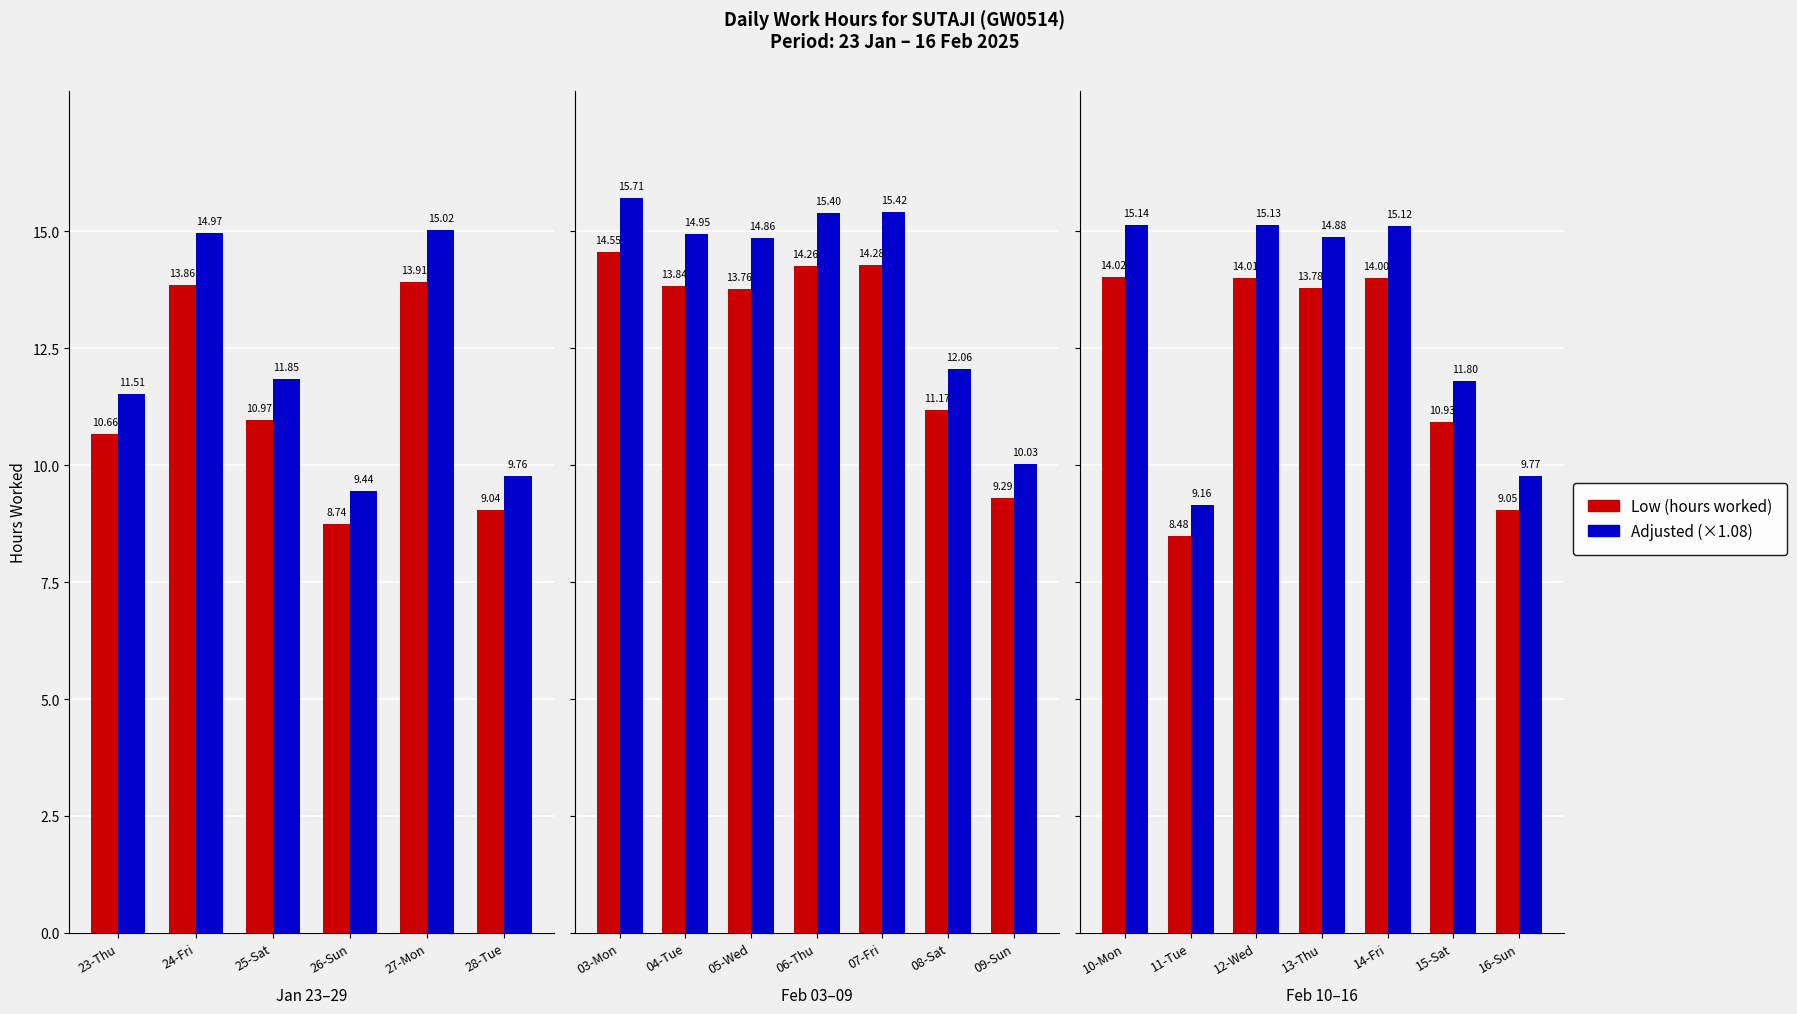

What is the value of the Low (hours worked) bar at the 6th from the left?

10.9